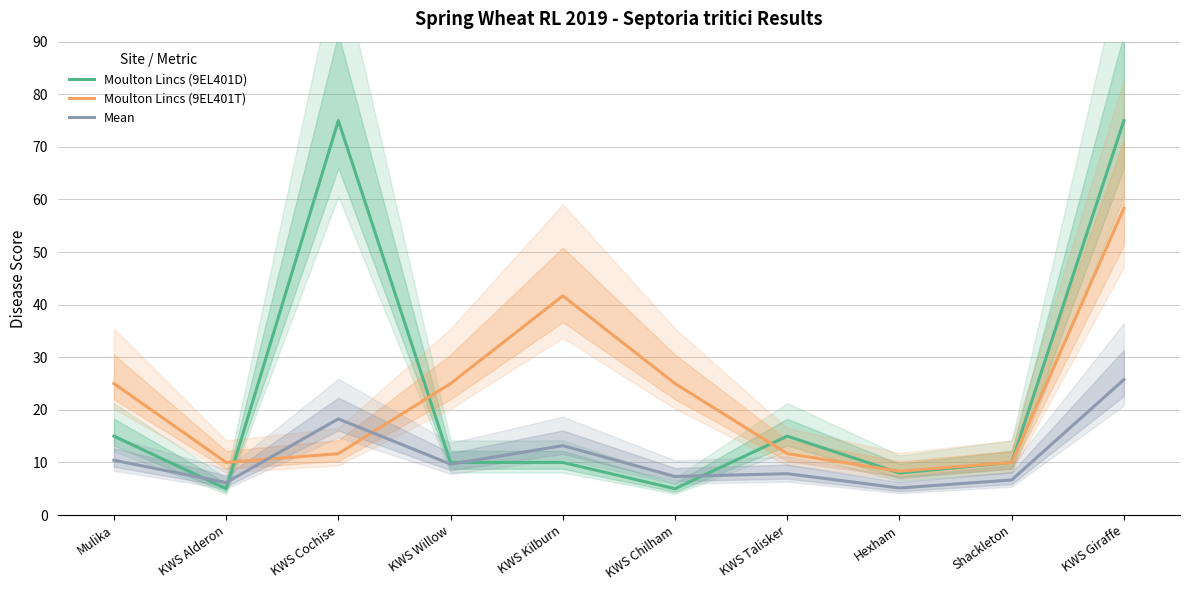

Reading right to left, list all the values displayed in this chart.

Moulton Lincs (9EL401D): 75.0	10.0	8.0	15.0	5.0	10.0	10.0	75.0	5.0	15.0
Moulton Lincs (9EL401T): 58.3	10.0	8.3	11.7	25.0	41.7	25.0	11.7	10.0	25.0
Mean: 25.7	6.7	5.1	7.9	7.3	13.2	9.7	18.3	6.2	10.4